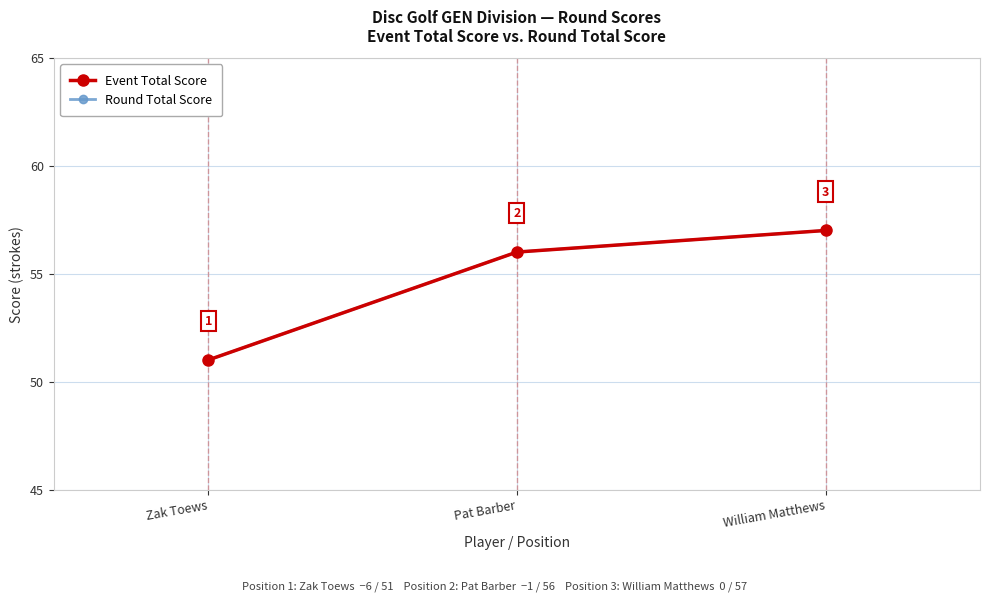

What is the value of the Round Total Score point at the 1st from the left?

51